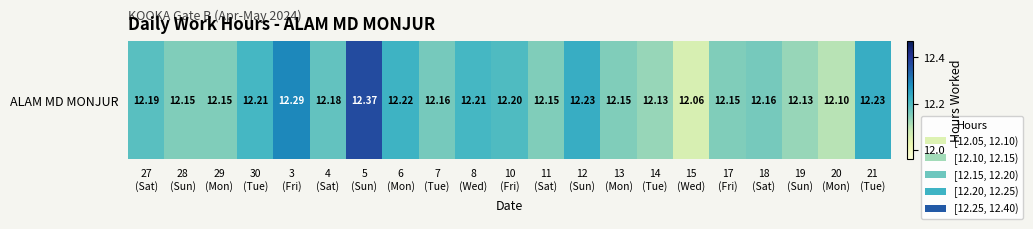

Reading left to right, transcribe all the data shown in this chart.

27
(Sat)=12.2	28
(Sun)=12.2	29
(Mon)=12.2	30
(Tue)=12.2	3
(Fri)=12.3	4
(Sat)=12.2	5
(Sun)=12.4	6
(Mon)=12.2	7
(Tue)=12.2	8
(Wed)=12.2	10
(Fri)=12.2	11
(Sat)=12.2	12
(Sun)=12.2	13
(Mon)=12.2	14
(Tue)=12.1	15
(Wed)=12.1	17
(Fri)=12.2	18
(Sat)=12.2	19
(Sun)=12.1	20
(Mon)=12.1	21
(Tue)=12.2